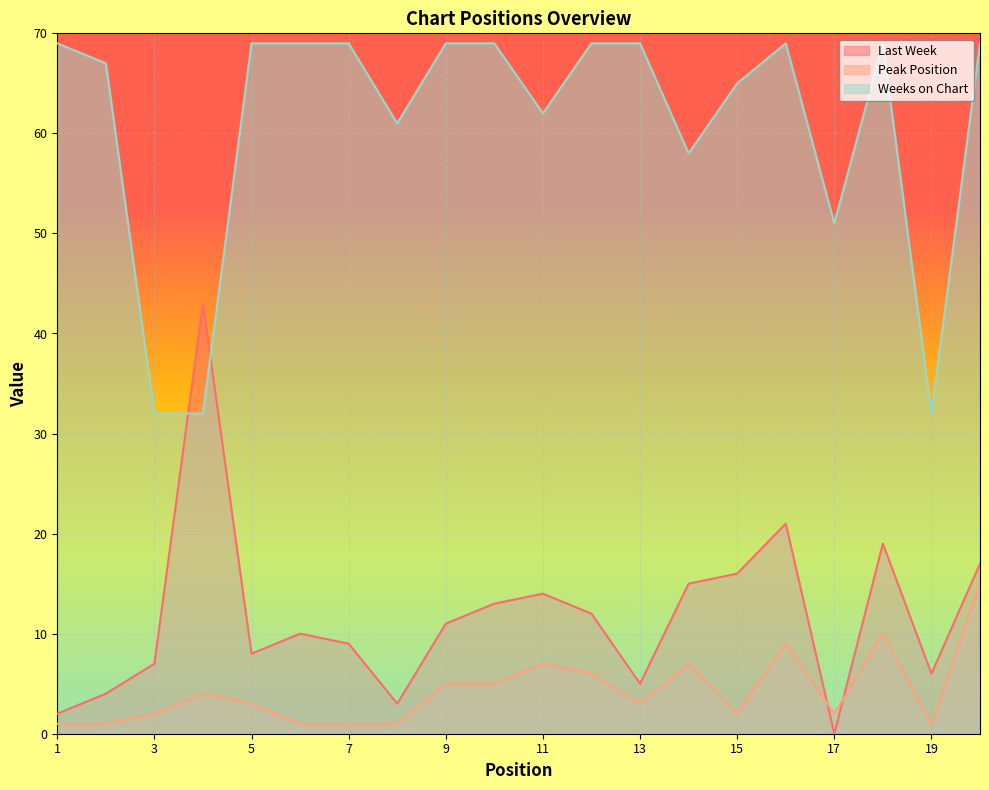

How many interior local valleys does the Last Week series have?

5